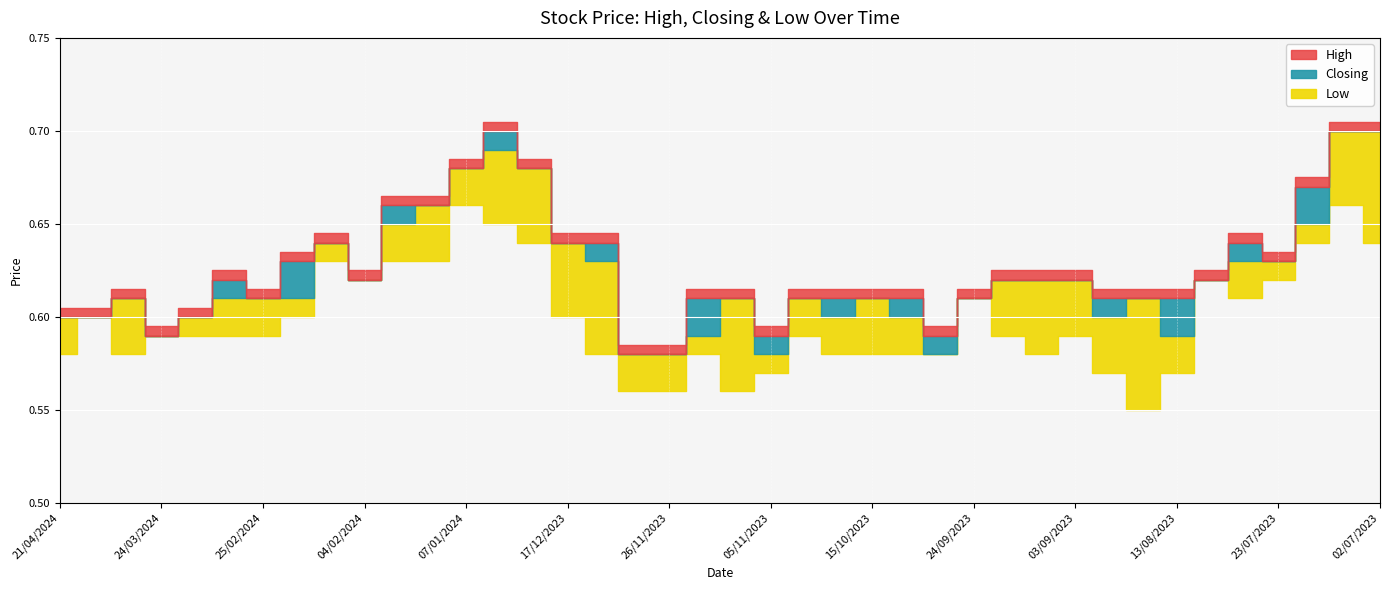

Rank the series by their average value, from lowest to highest.

Low, Closing, High